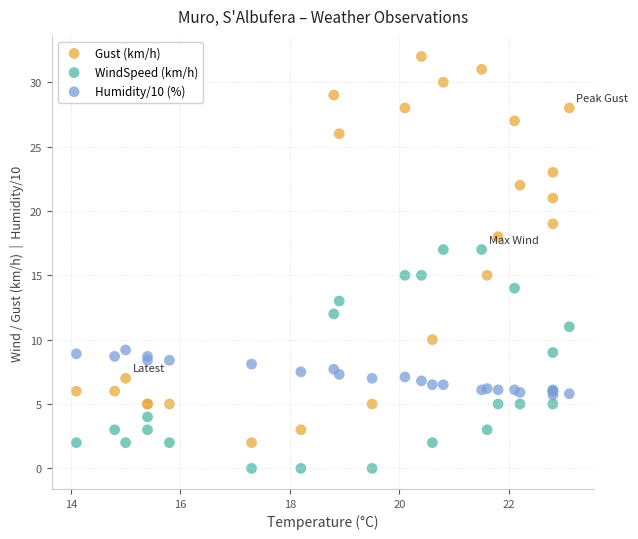

Which series reaches the minimum Y coordinate?

WindSpeed (km/h)